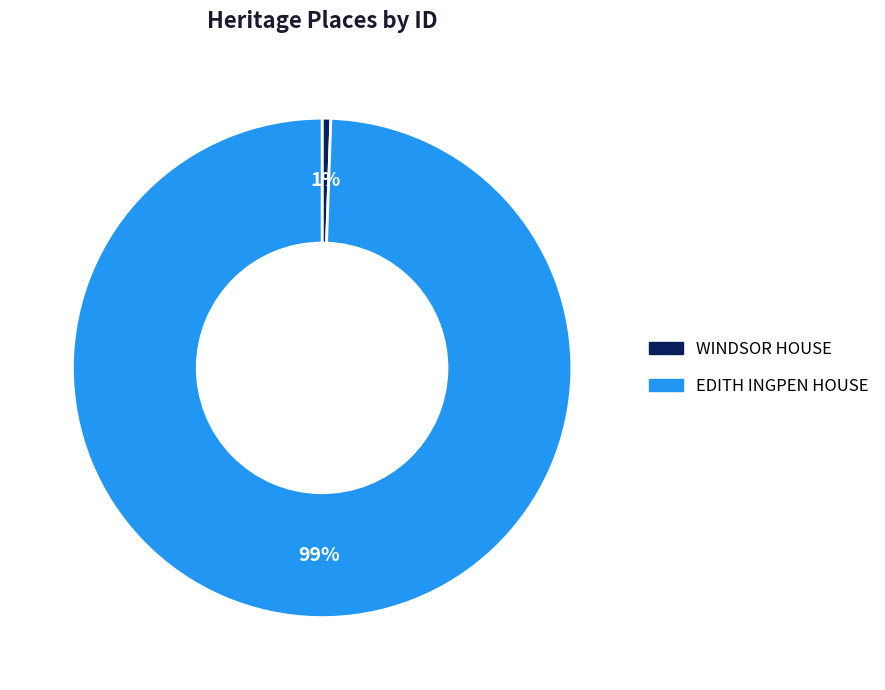

True or false: WINDSOR HOUSE accounts for 1% of the total.

True